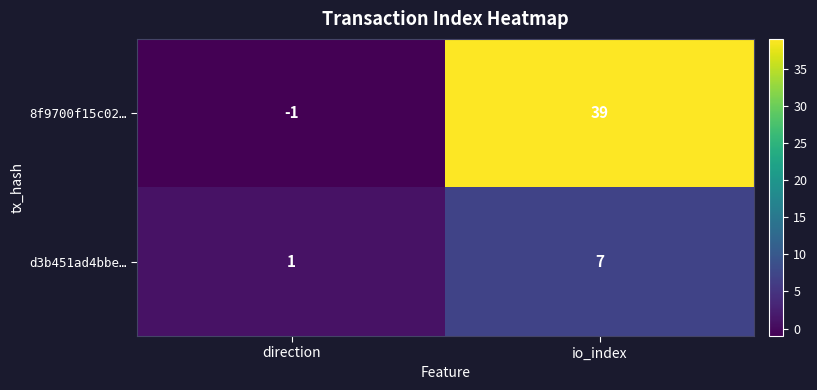

At how many categories does at least one series exceed 20?

1